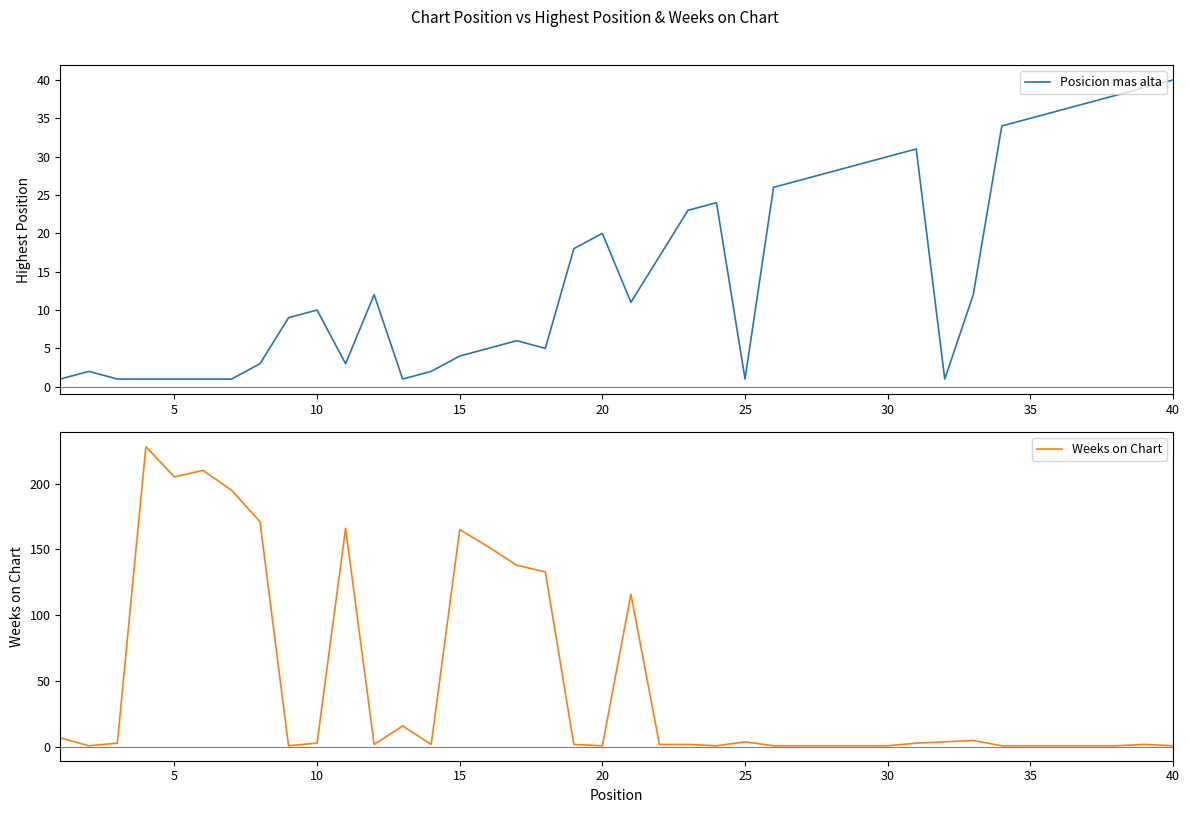

How many lines are shown in the chart?

2